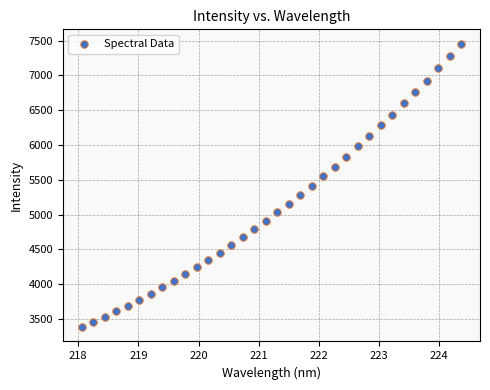

What is the range of X values (max minus min)?

6.3